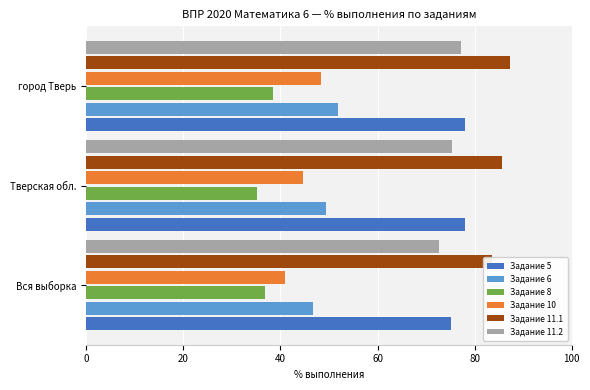

How many data points in Задание 10 are less than 44?

1